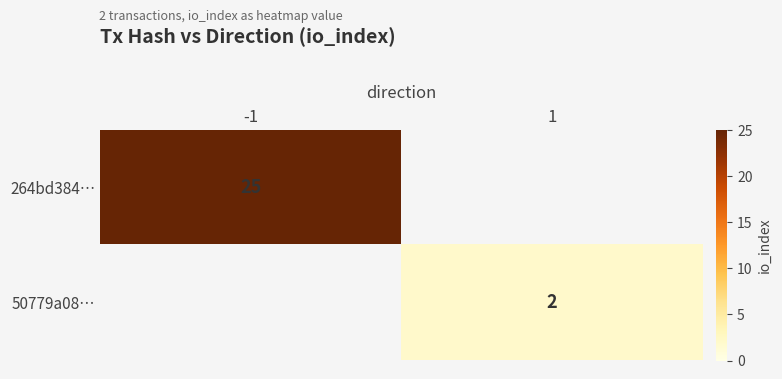

The 50779a08… series shows 2 at 1. True or false?

True